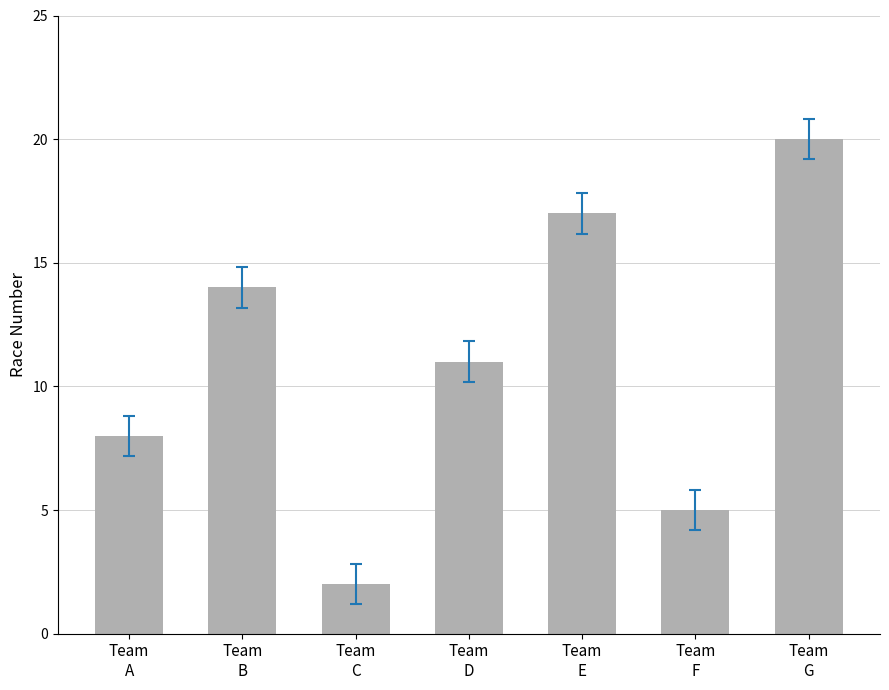

Rank the categories by value from lowest to highest.

Team
C, Team
F, Team
A, Team
D, Team
B, Team
E, Team
G